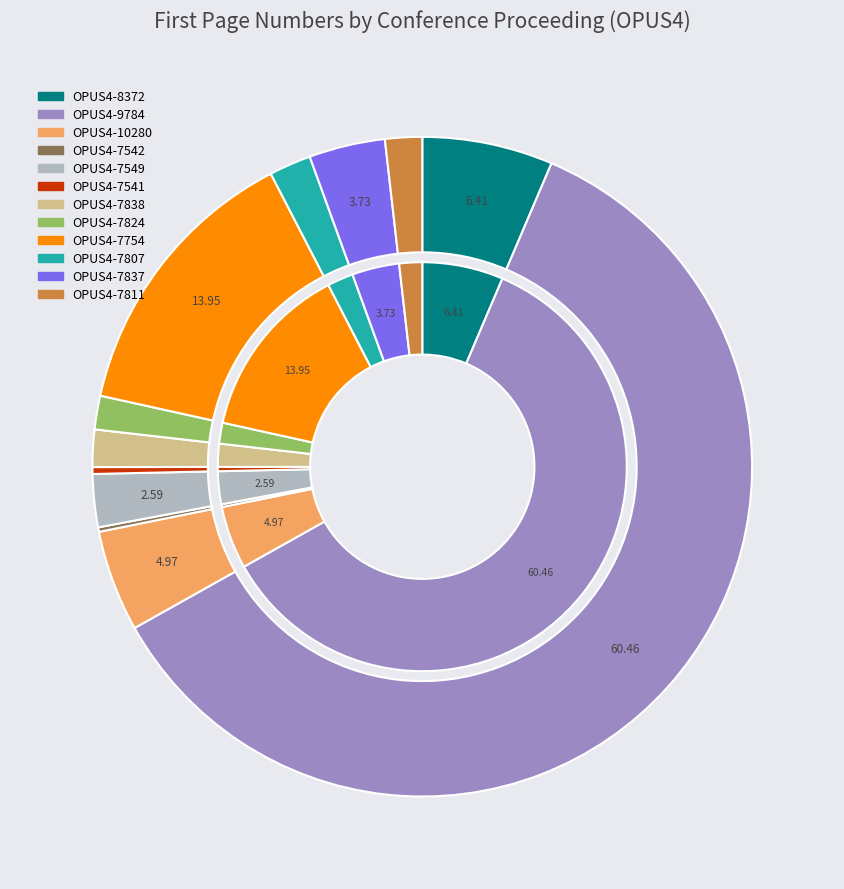

To the nearest percent, what is the average slice percentage?

8%